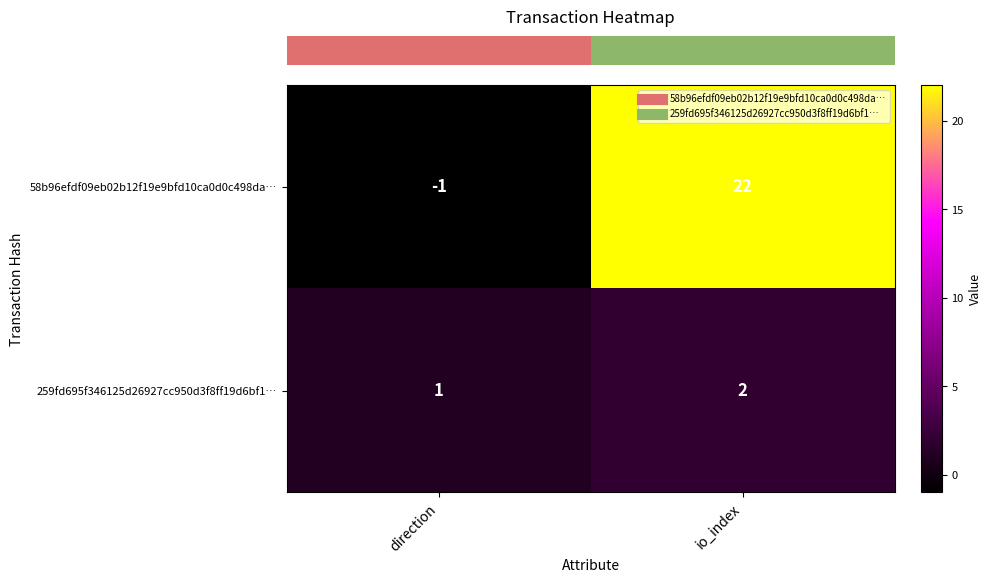

Which series changed the most between direction and io_index?

58b96efdf09eb02b12f19e9bfd10ca0d0c498da…